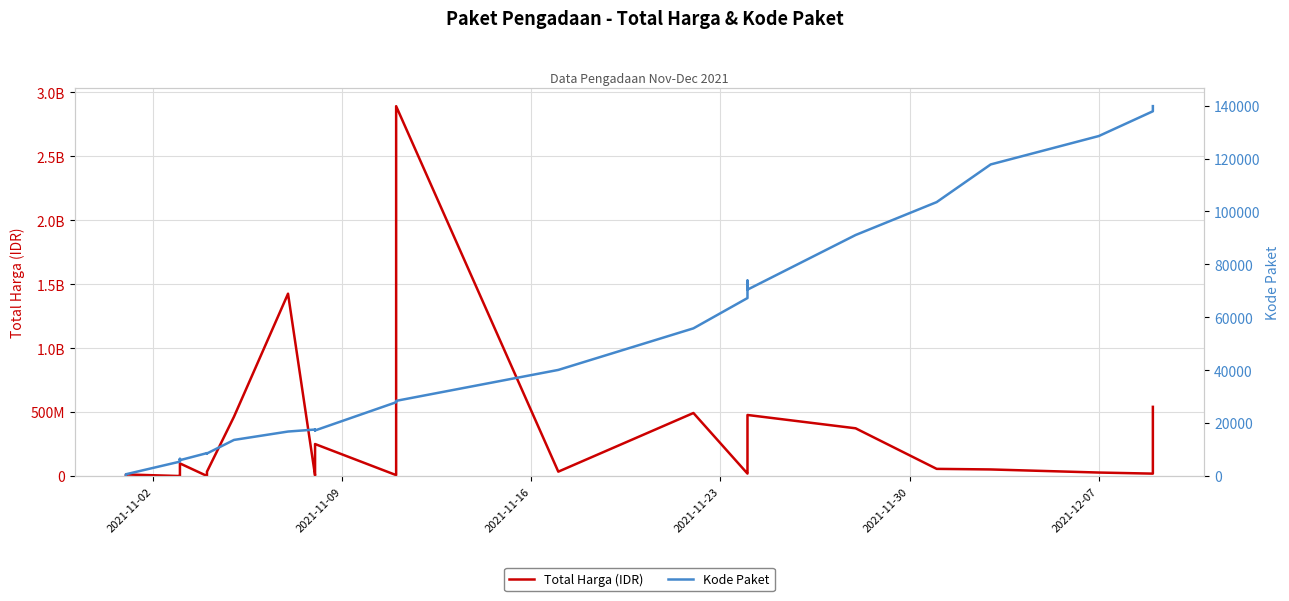

Does the chart have visible grid lines?

Yes